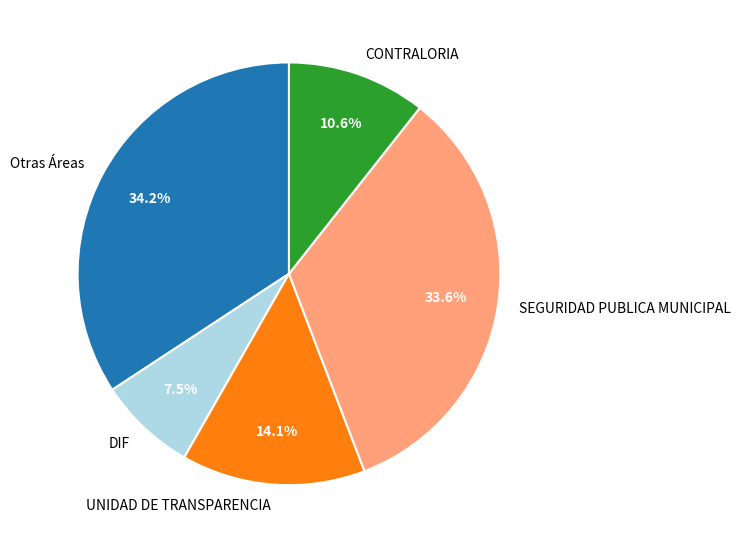

What percentage is NOT represented by CONTRALORIA?

89.4%